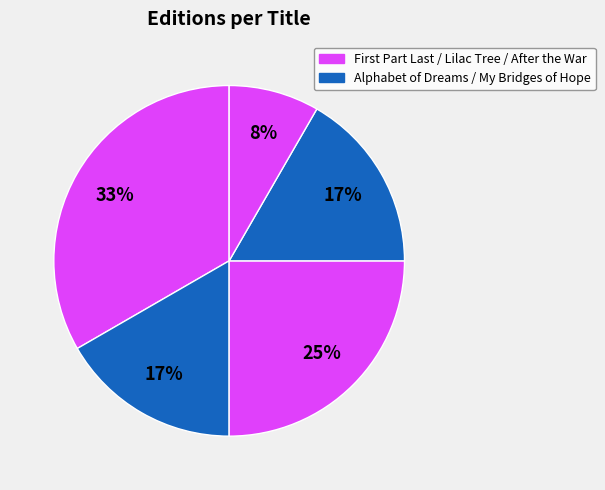

How many segments does this pie chart have?

5